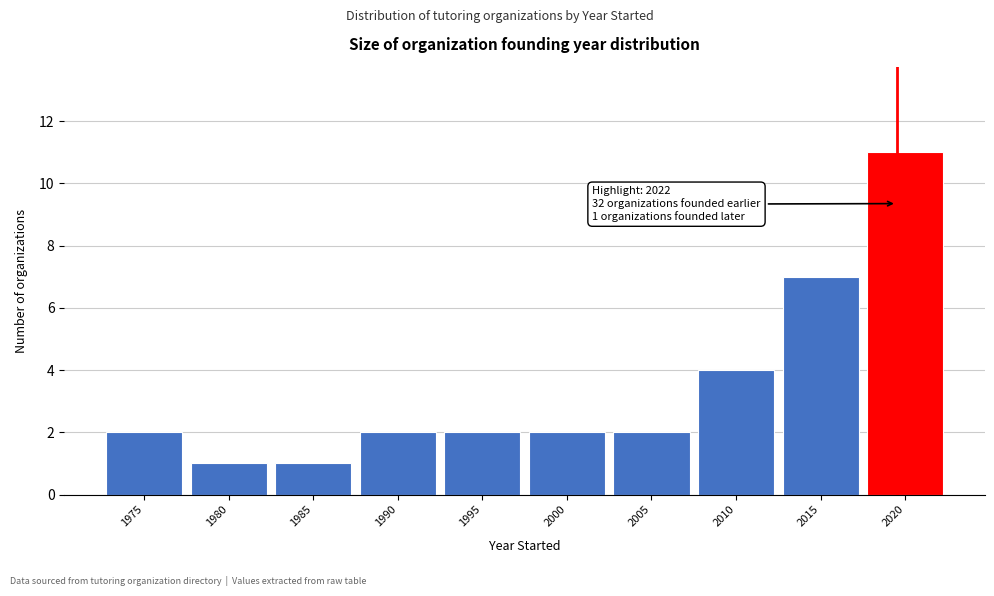

Reading left to right, transcribe all the data shown in this chart.

2	1	1	2	2	2	2	4	7	11